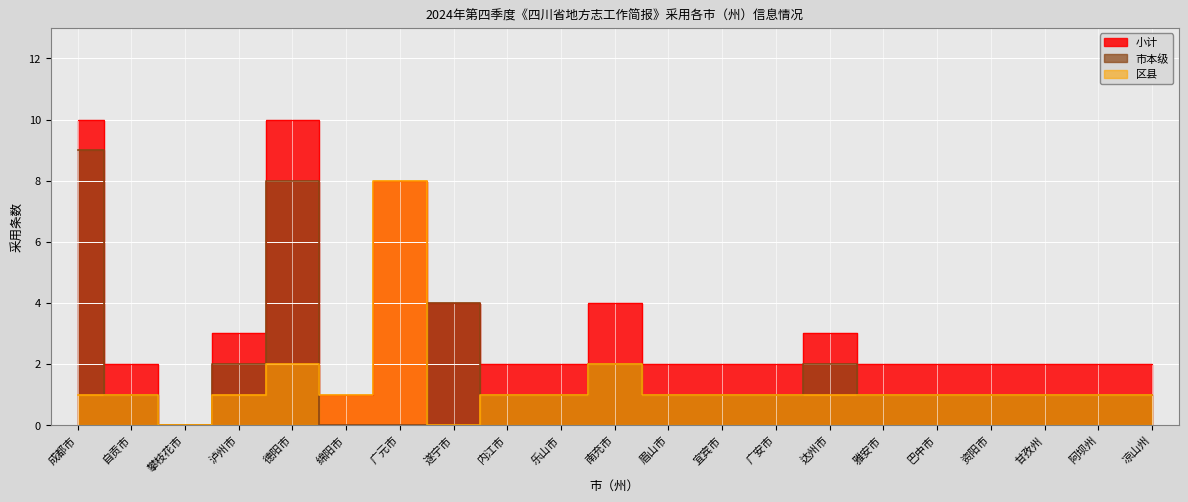

How many data points does each series have?

21